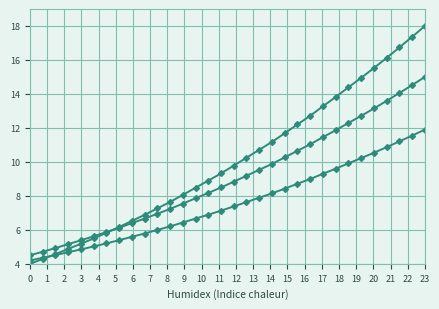

How many categories are shown in the chart?

32